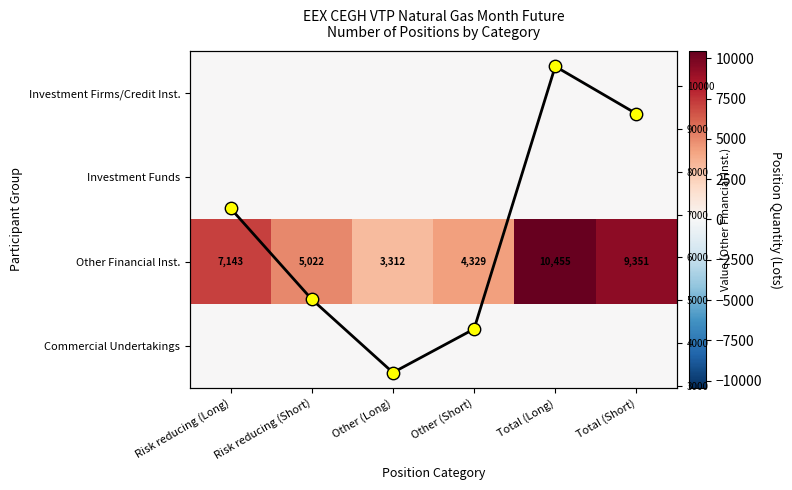

The value of Investment Firms/Credit Inst. at Other (Long) is 0.0. True or false?

True